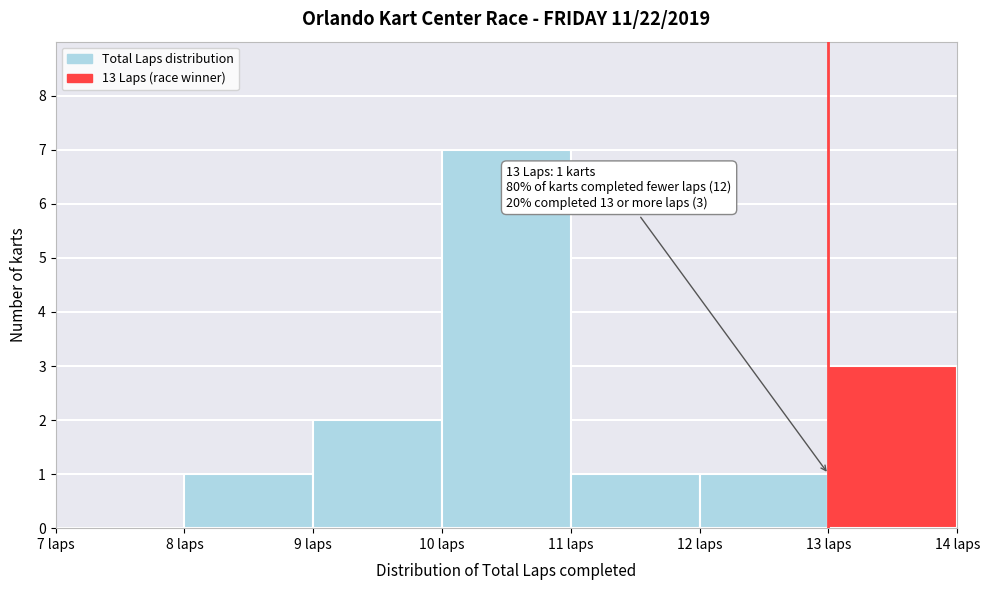

Over which range of the x-axis is the bar tallest?

10 to 11